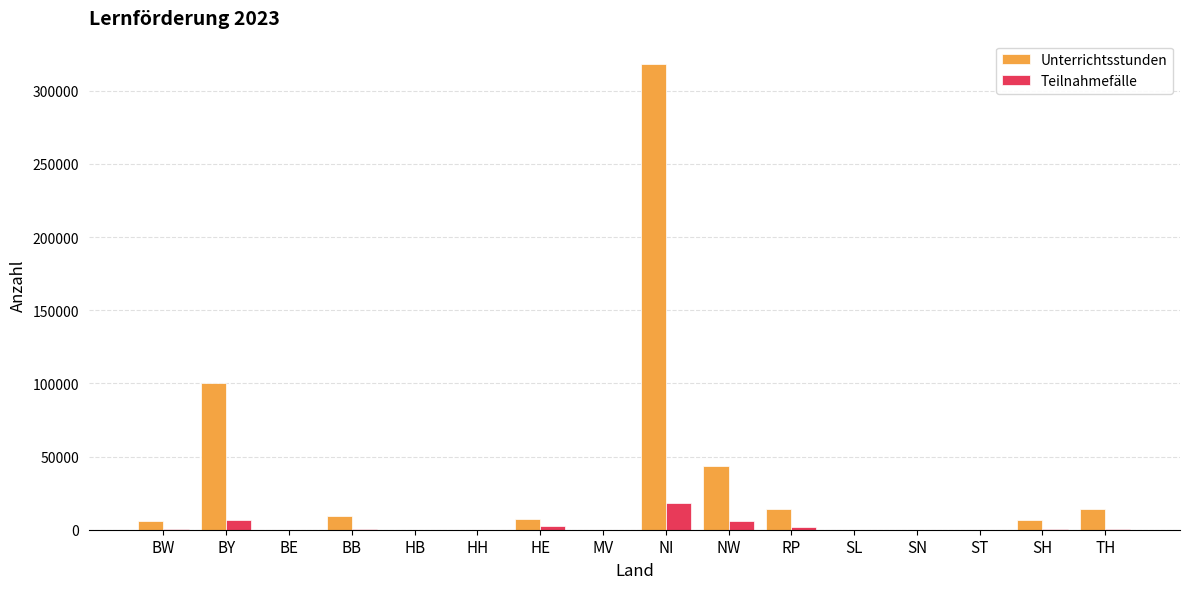

What is the sum of all Unterrichtsstunden values?

520374